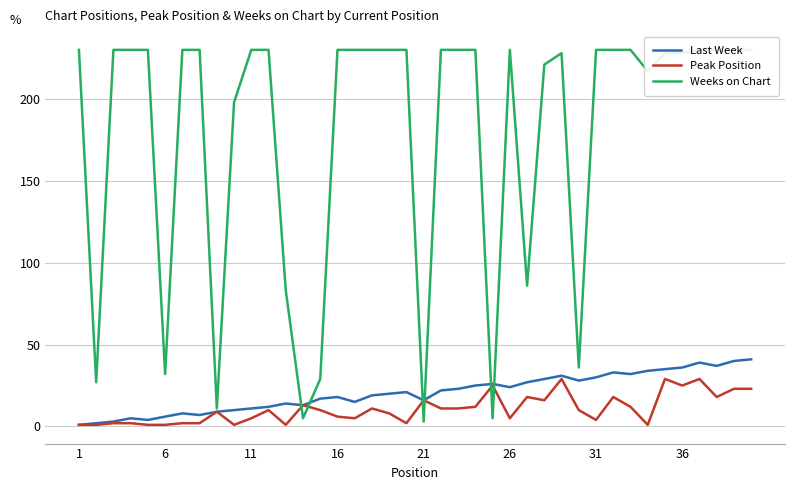

How many categories are shown in the chart?

40